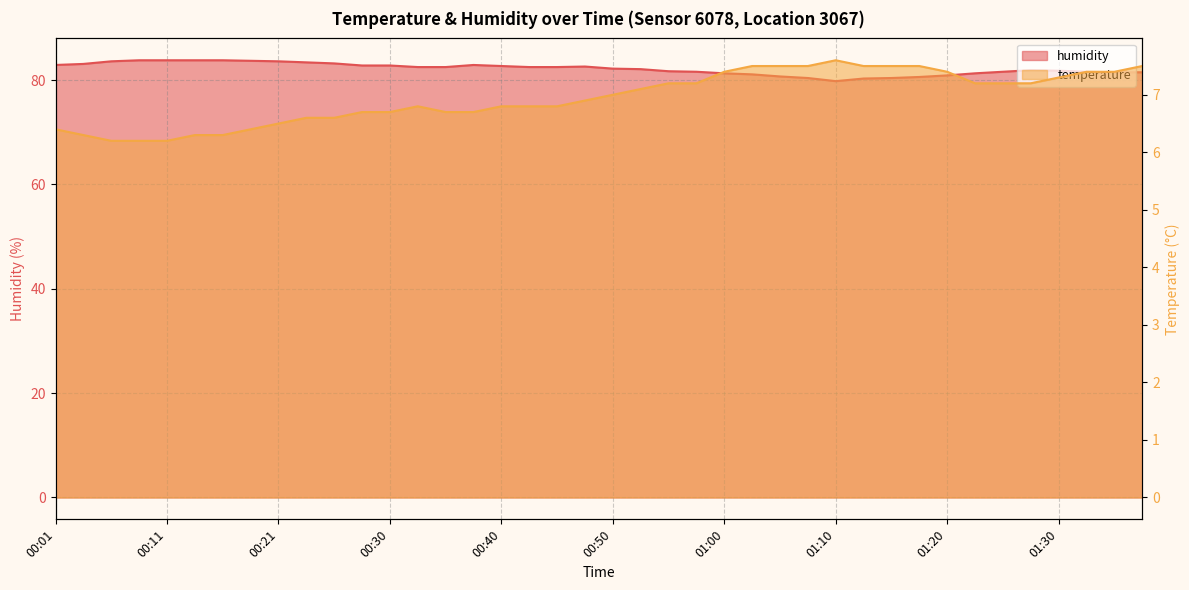

True or false: temperature has a value of 4.0 at 00:01.

False